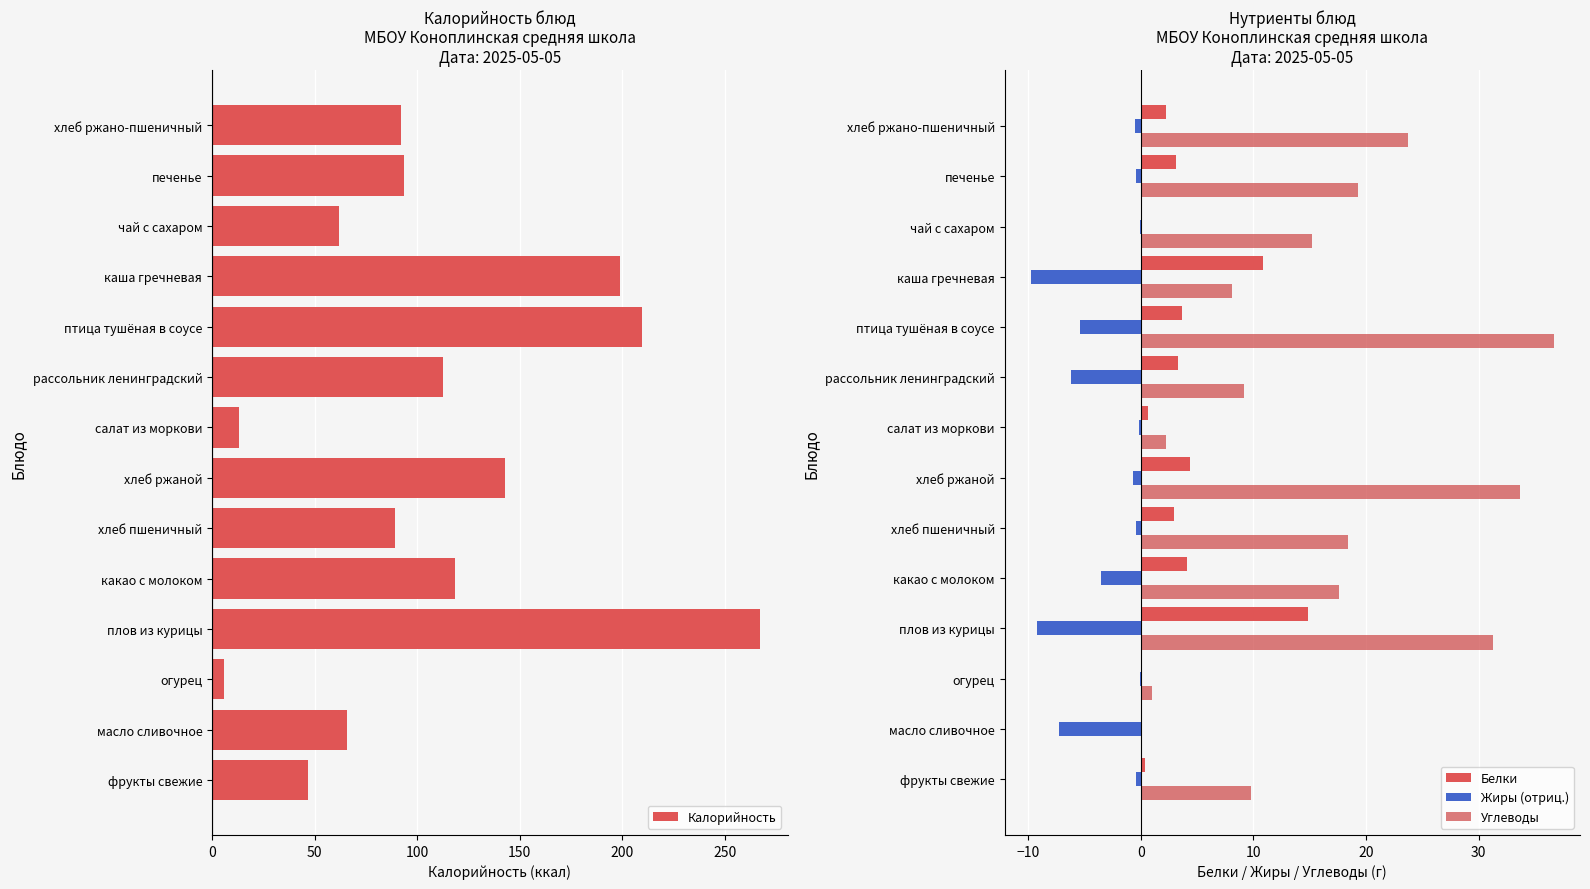

What is the lowest value of the Калорийность series?

6.0